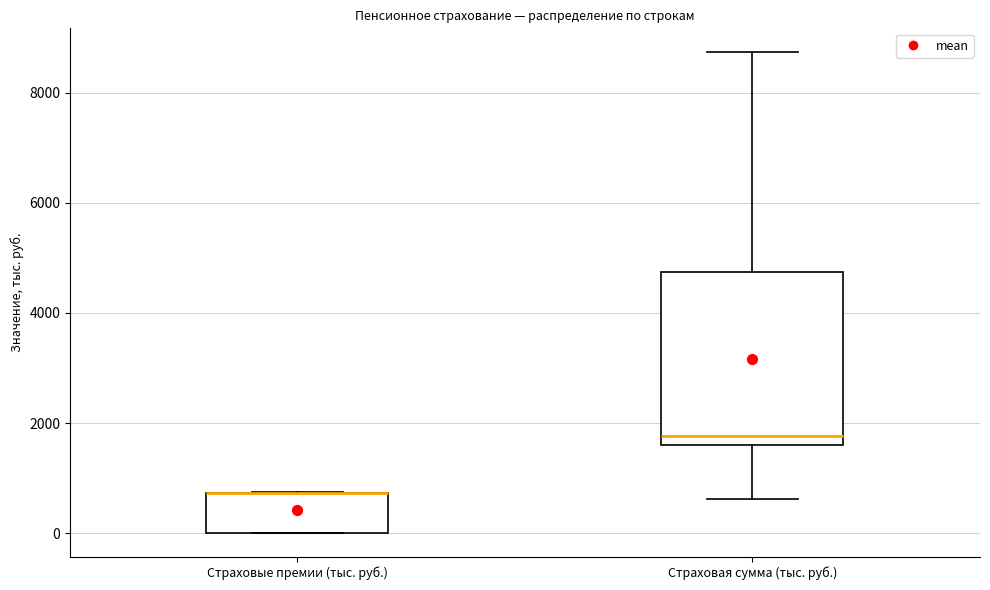

Reading left to right, transcribe this box plot: for each box, give where its median line is, the range the box spans, and where its two whiskers end, as read against the y-axis. The values are not printed on the chart, so give them approximately, as read against the axis.

Страховые премии (тыс. руб.): median 800 (drawn on the box's upper edge), box 0 to 800, whiskers 0 to 800
Страховая сумма (тыс. руб.): median 1800, box 1600 to 4800, whiskers 600 to 8800